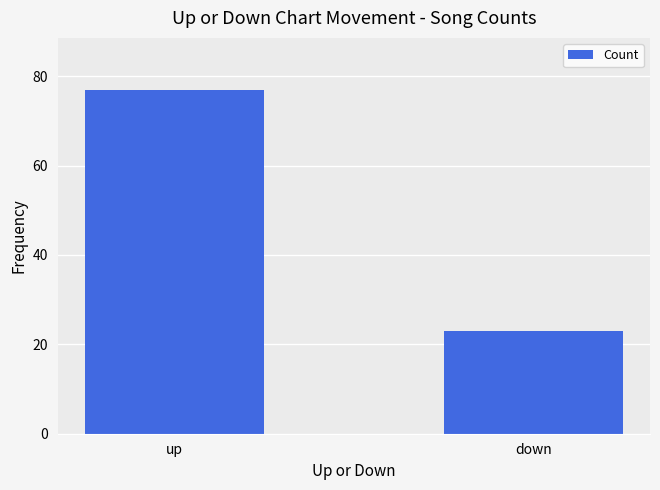

What is the ratio of the value at up to the value at down?

3.3